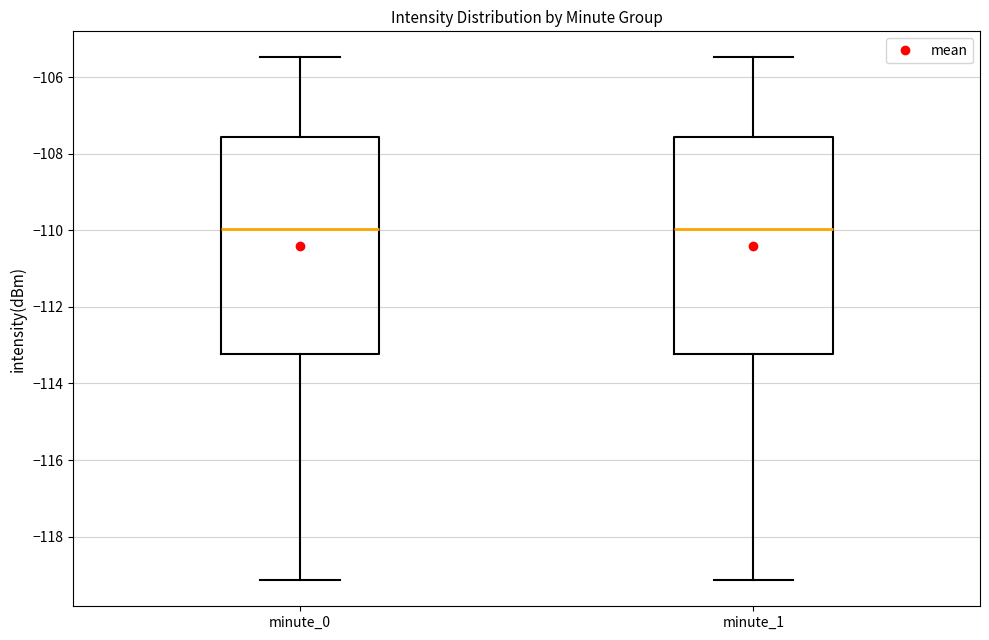

Reading left to right, transcribe this box plot: for each box, give where its median line is, the range the box spans, and where its two whiskers end, as read against the y-axis. The values are not printed on the chart, so give them approximately, as read against the axis.

minute_0: median -110.0, box -113.2 to -107.6, whiskers -119.2 to -105.4
minute_1: median -110.0, box -113.2 to -107.6, whiskers -119.2 to -105.4